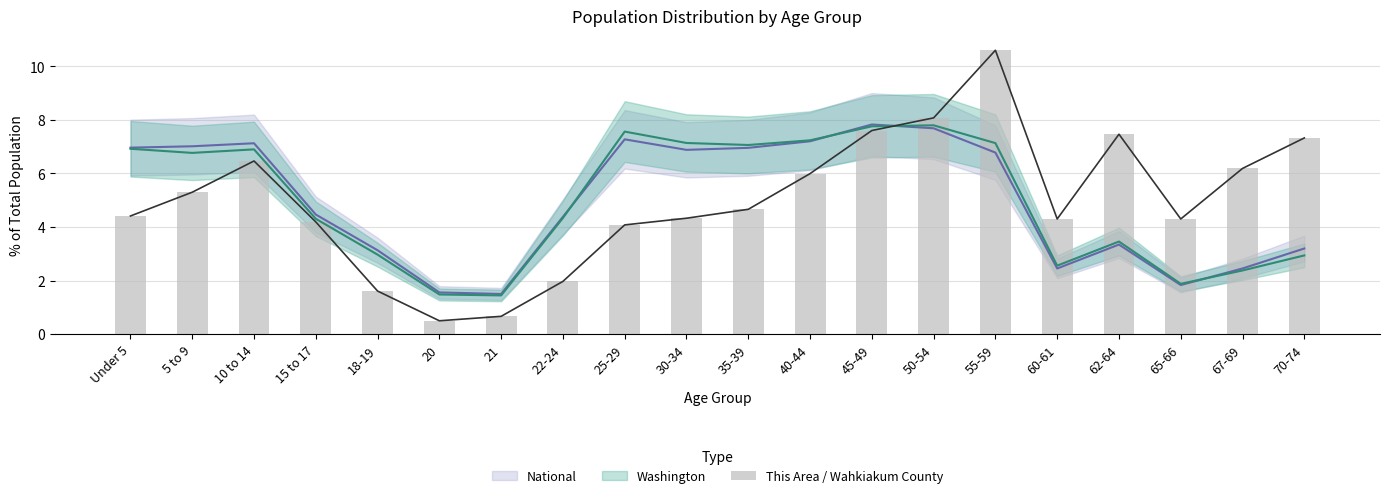

Which has a higher value, 30-34 or 5 to 9?

5 to 9